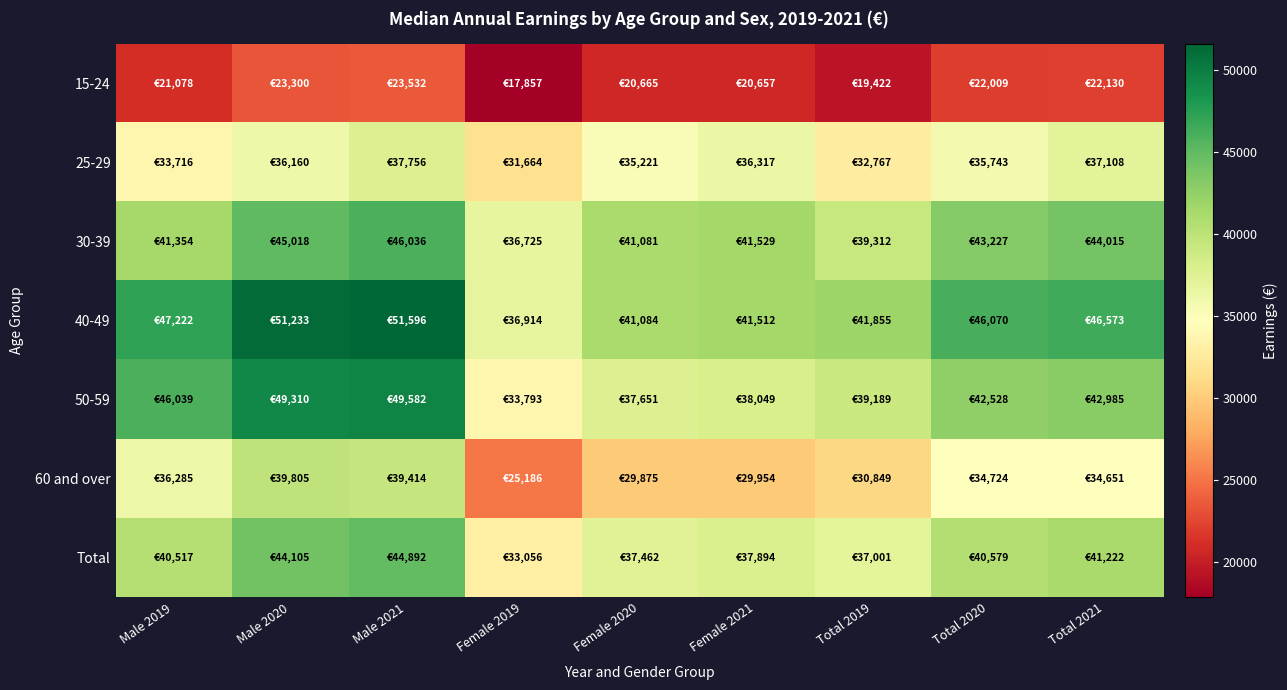

Which category has the highest value across all series?

Male 2021